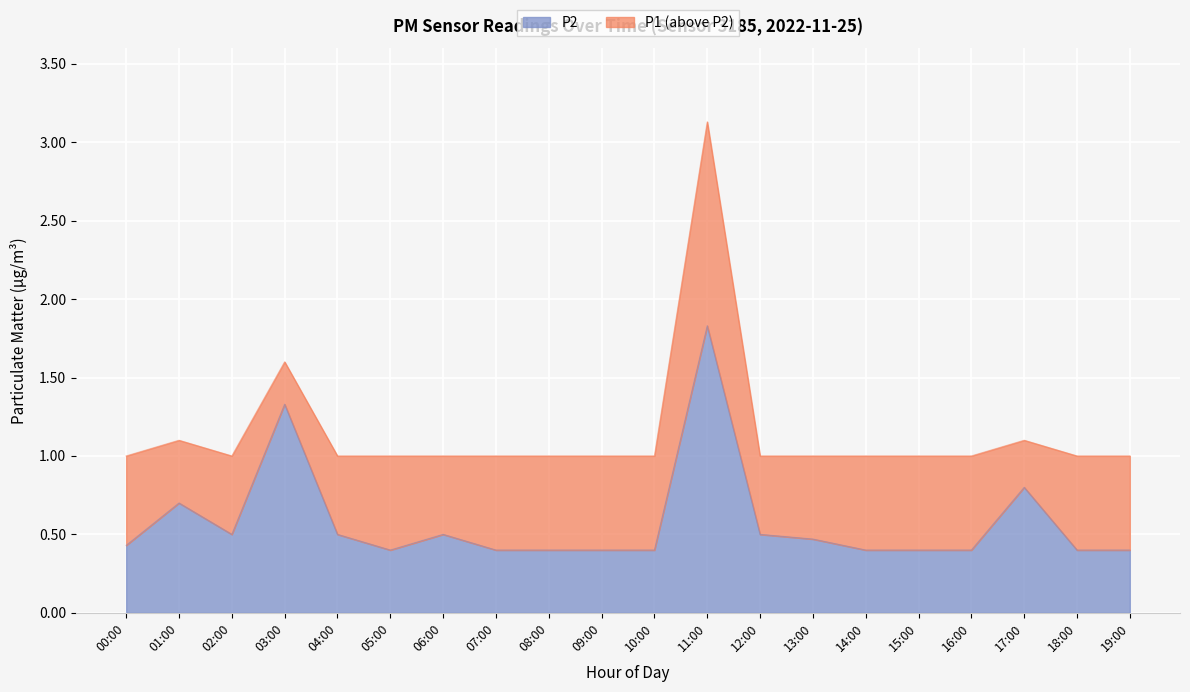

Reading left to right, what are all the values shown in this chart?

P2: 00:00=0.4	01:00=0.7	02:00=0.5	03:00=1.3	04:00=0.5	05:00=0.4	06:00=0.5	07:00=0.4	08:00=0.4	09:00=0.4	10:00=0.4	11:00=1.8	12:00=0.5	13:00=0.5	14:00=0.4	15:00=0.4	16:00=0.4	17:00=0.8	18:00=0.4	19:00=0.4
P1: 00:00=1.0	01:00=1.1	02:00=1.0	03:00=1.6	04:00=1.0	05:00=1.0	06:00=1.0	07:00=1.0	08:00=1.0	09:00=1.0	10:00=1.0	11:00=3.1	12:00=1.0	13:00=1.0	14:00=1.0	15:00=1.0	16:00=1.0	17:00=1.1	18:00=1.0	19:00=1.0